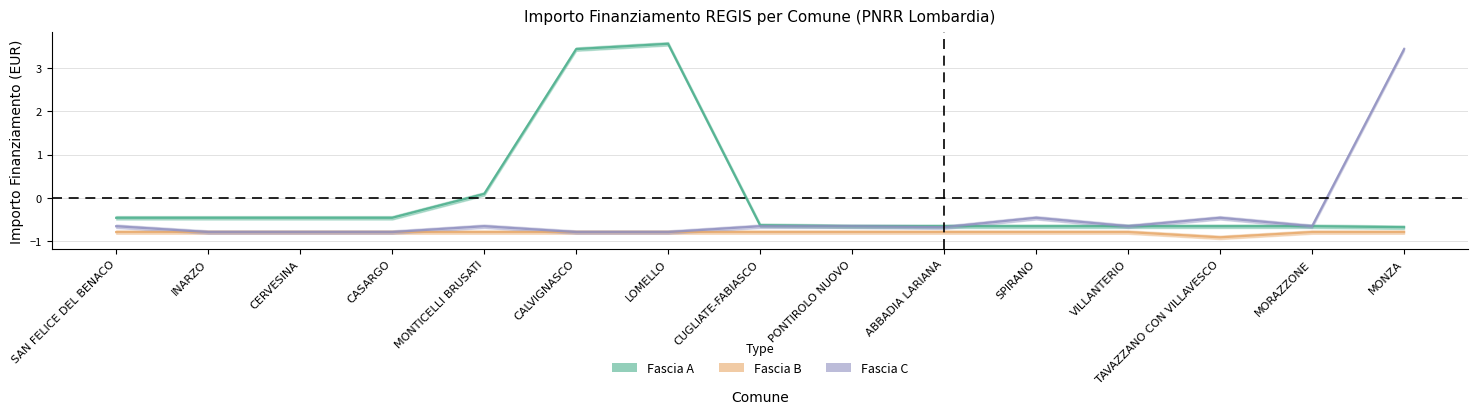

True or false: Fascia C has a value of -0.5 at CERVESINA.

False